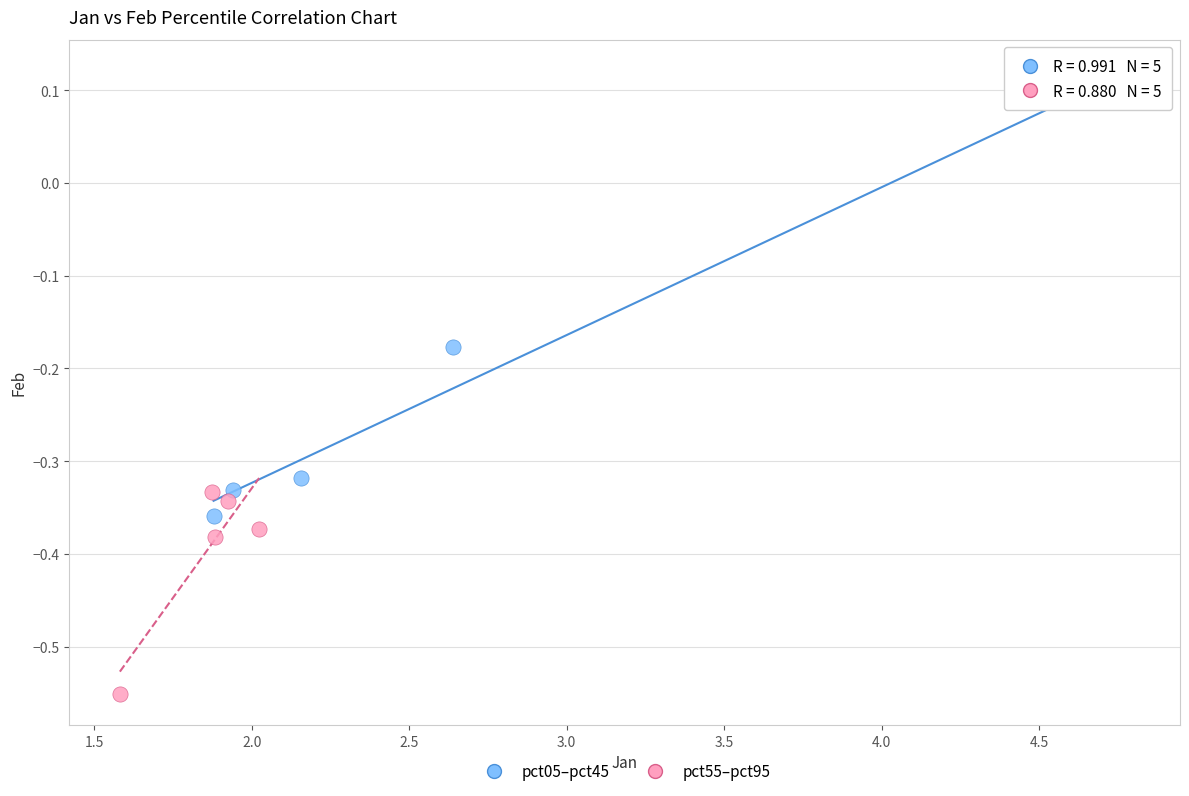

Which series reaches the maximum Y coordinate?

pct05–pct45